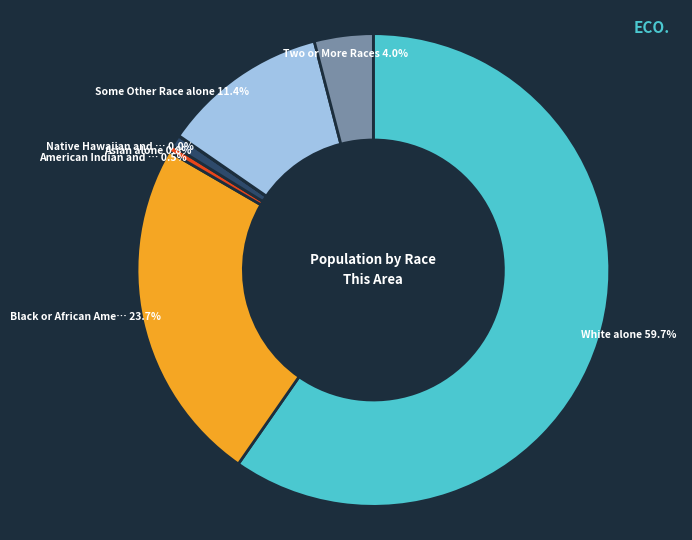

To the nearest percent, what is the difference between the largest and smallest slice percentages?

60%